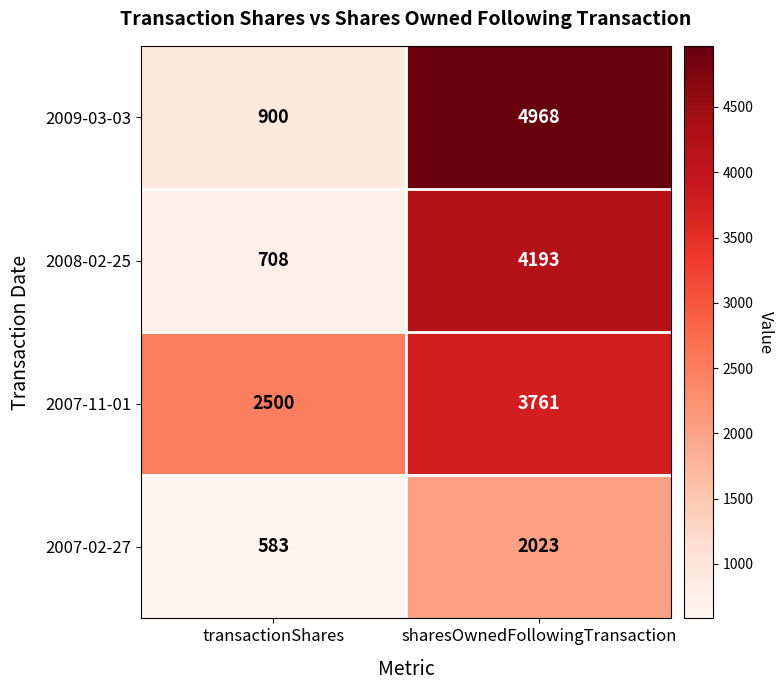

Which series changed the most between transactionShares and sharesOwnedFollowingTransaction?

2009-03-03